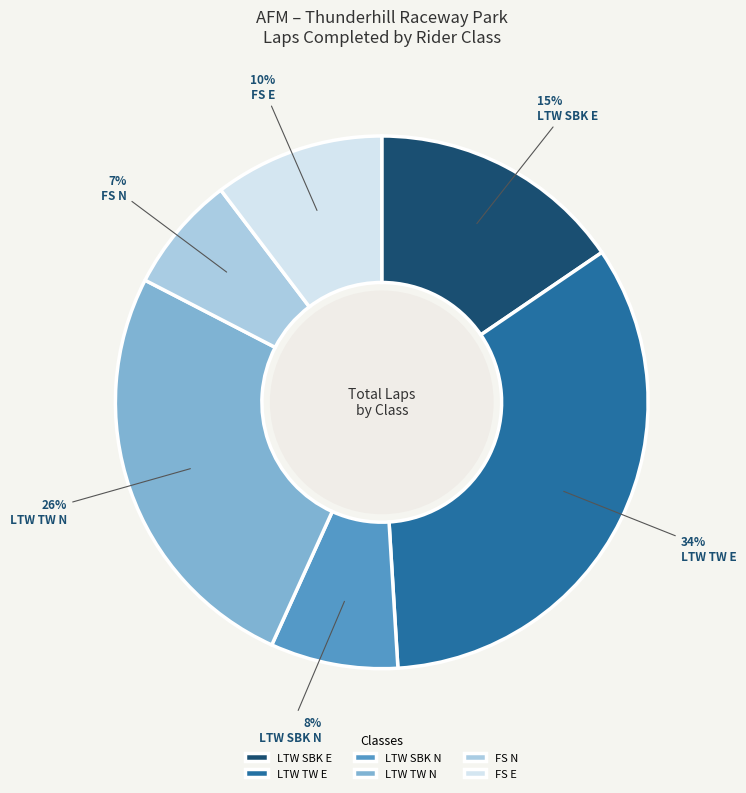

Rank the categories by value from highest to lowest.

LTW TW E, LTW TW N, LTW SBK E, FS E, LTW SBK N, FS N